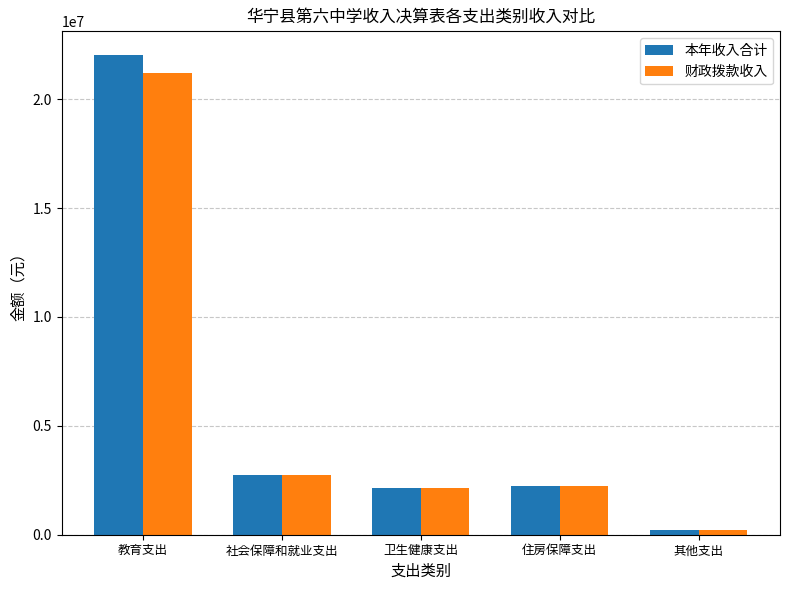

Which series changed the most between 住房保障支出 and 其他支出?

财政拨款收入